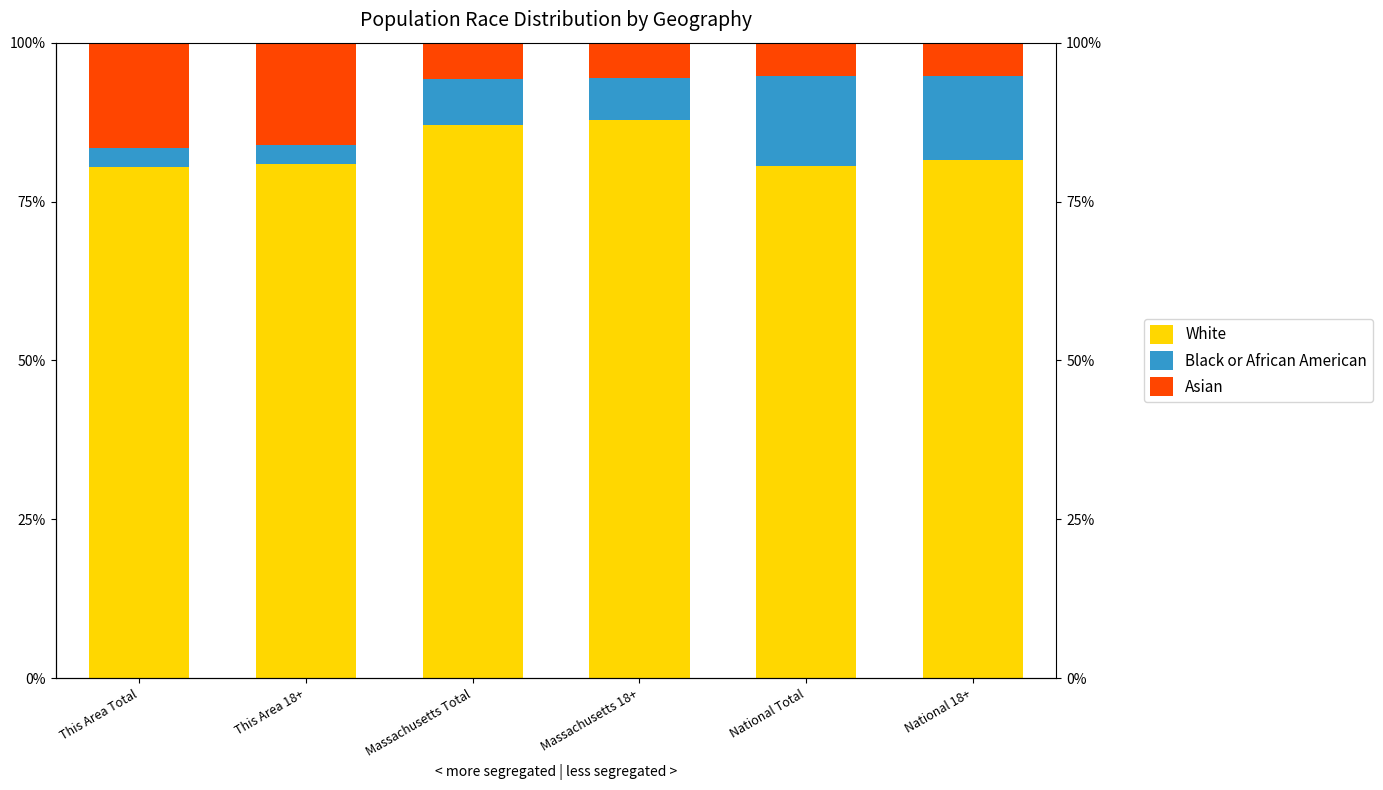

What are all the series names shown in the legend?

White, Black or African American, Asian